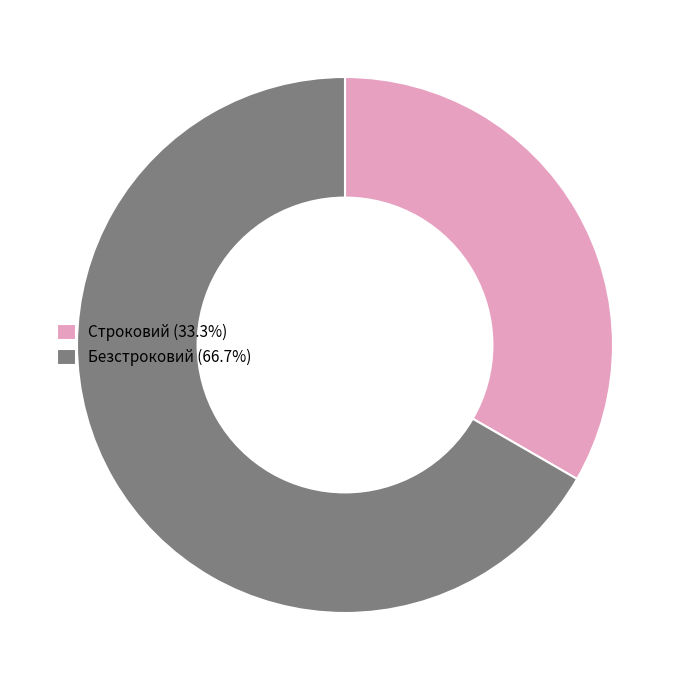

Approximately how many times larger is the value at Строковий compared to Безстроковий?

0.5